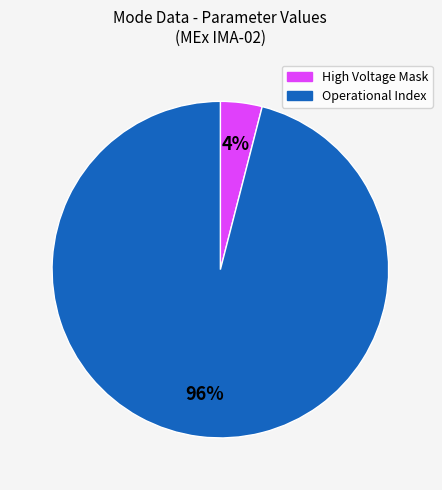

Count the number of slices in the pie.

2